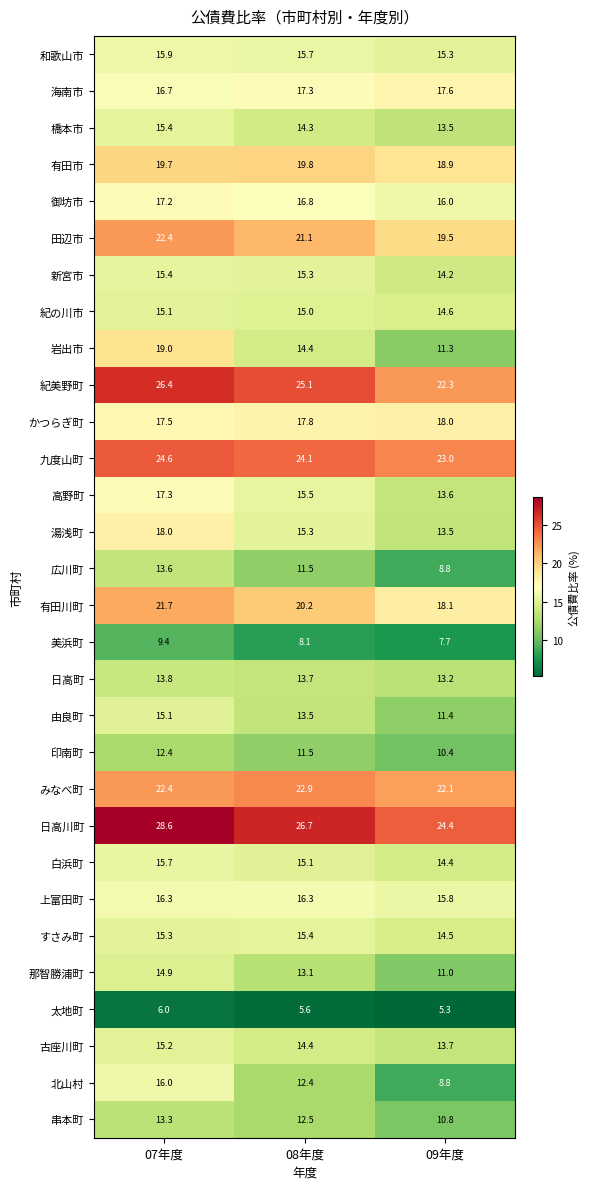

Is the value of 日高川町 at 07年度 greater than the value of 古座川町 at 09年度?

Yes